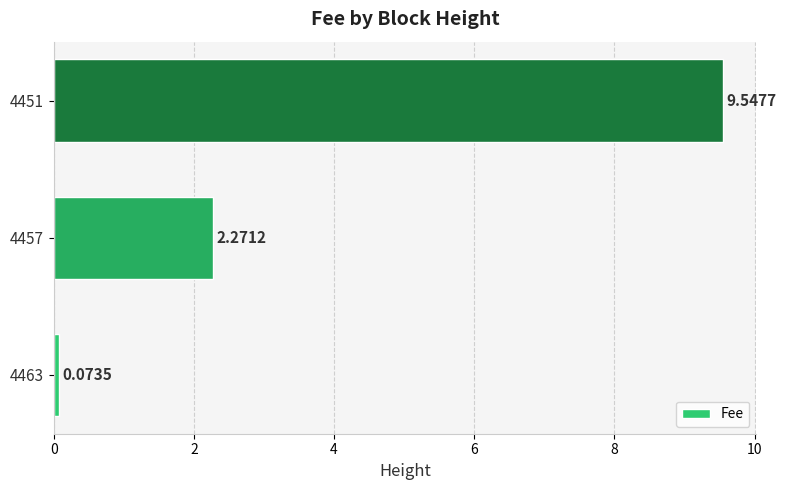

What is the difference between the values at 4451 and 4457?

7.3